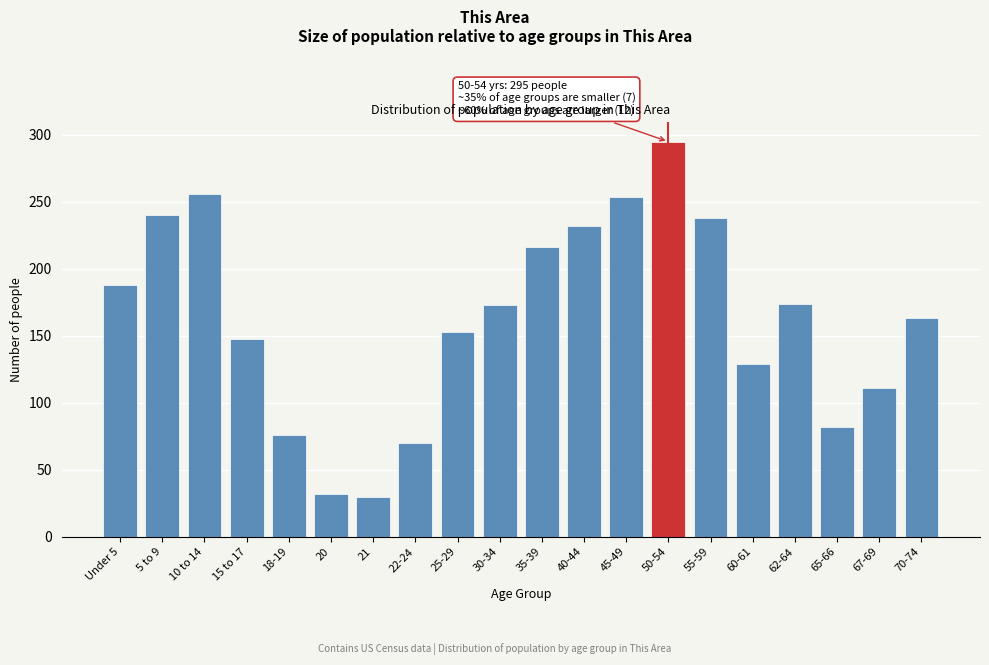

What is the difference between the second highest and minimum values?

226